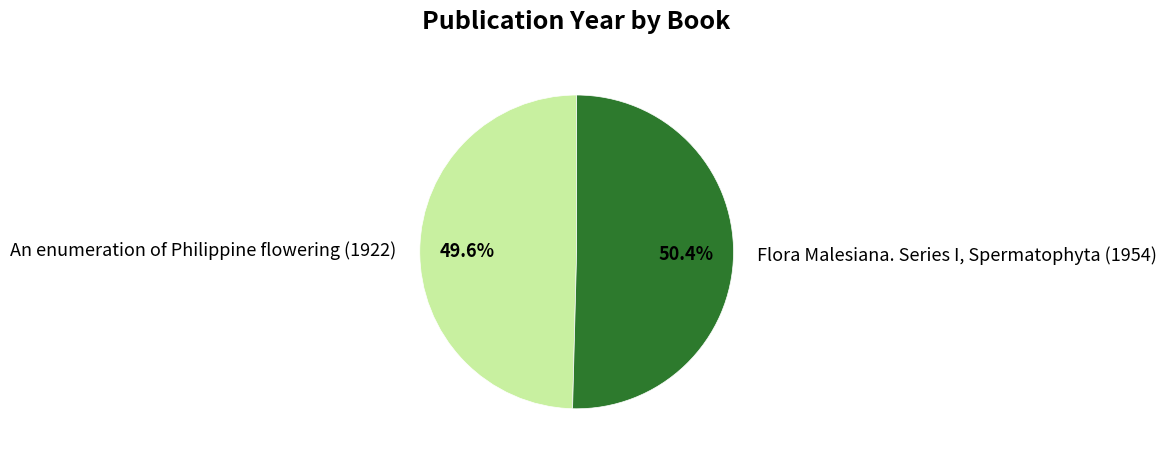

Is the sum of Flora Malesiana. Series I, Spermatophyta (1954) and An enumeration of Philippine flowering (1922) greater than half?

Yes